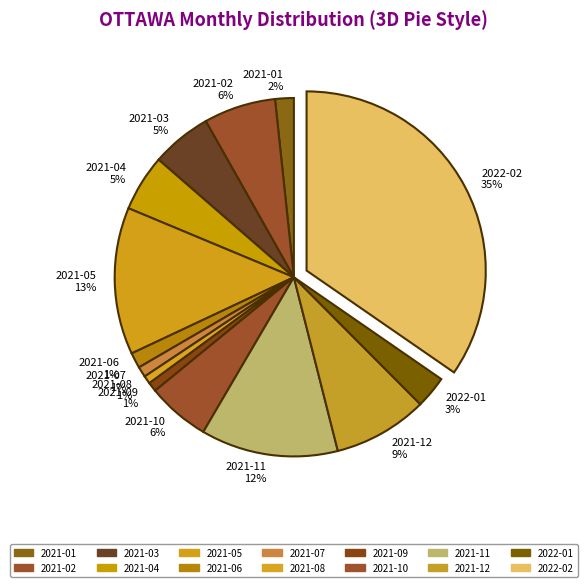

Approximately how many times larger is the value at 2021-05 compared to 2022-02?

0.4